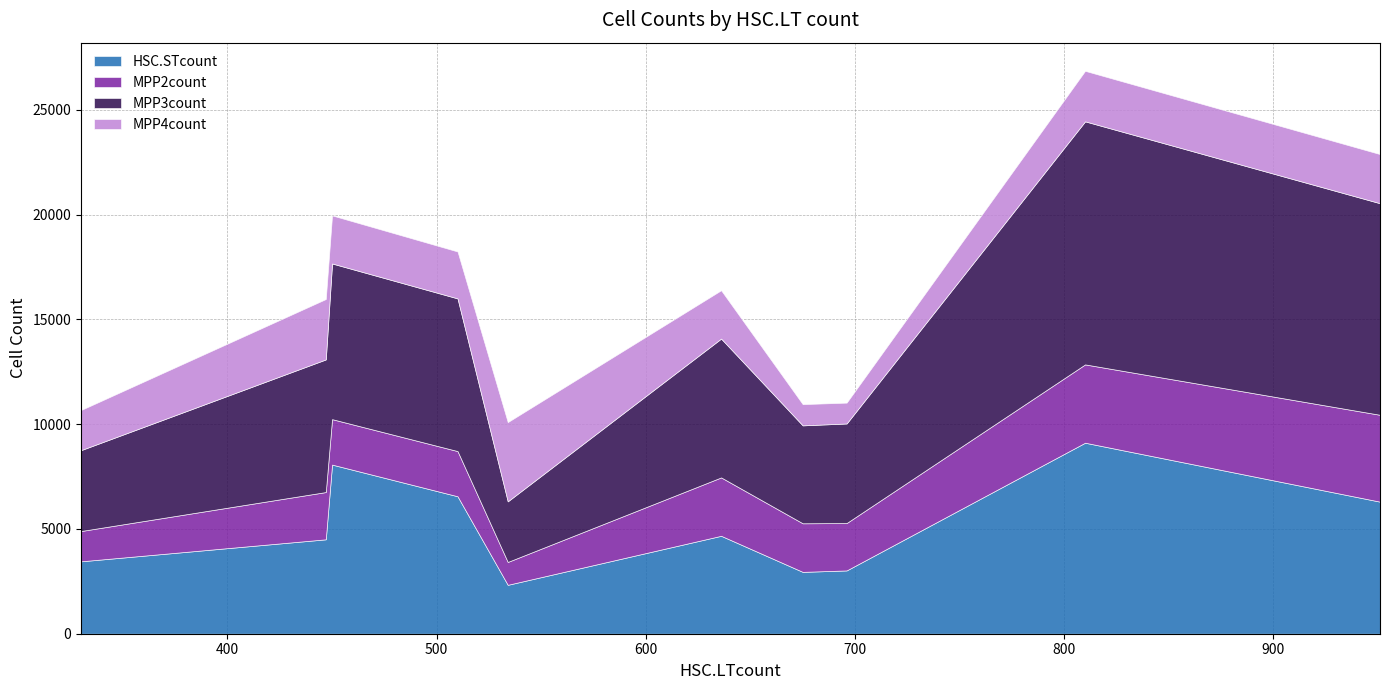

What is the sum of the MPP2count values at 951 and 636?

6726